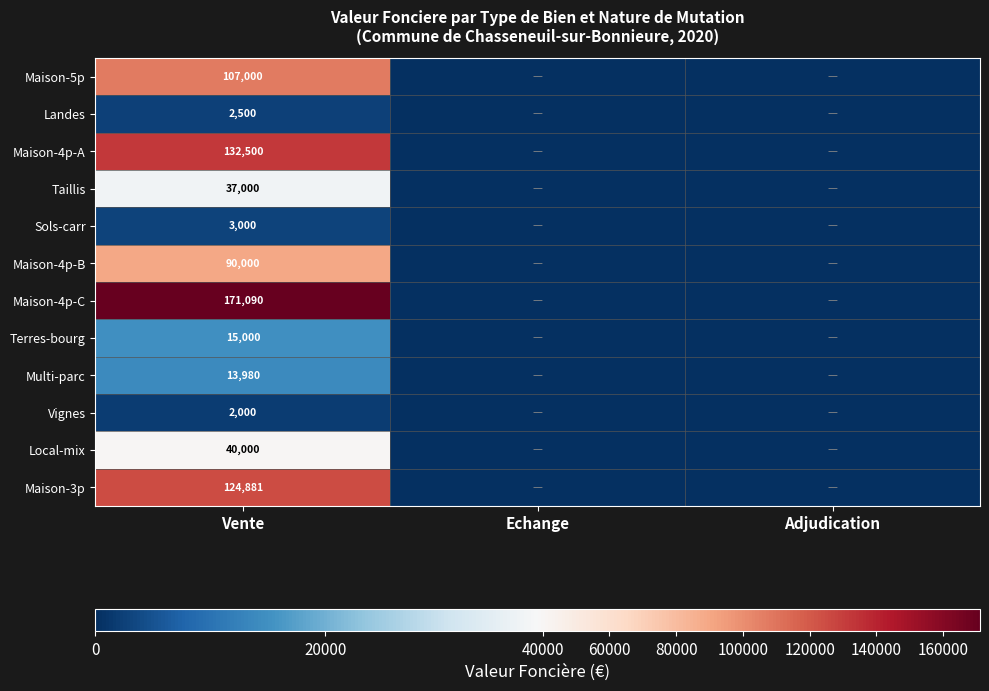

At Vente, list the series in order from smallest to largest.

Vignes, Landes, Sols-carr, Multi-parc, Terres-bourg, Taillis, Local-mix, Maison-4p-B, Maison-5p, Maison-3p, Maison-4p-A, Maison-4p-C